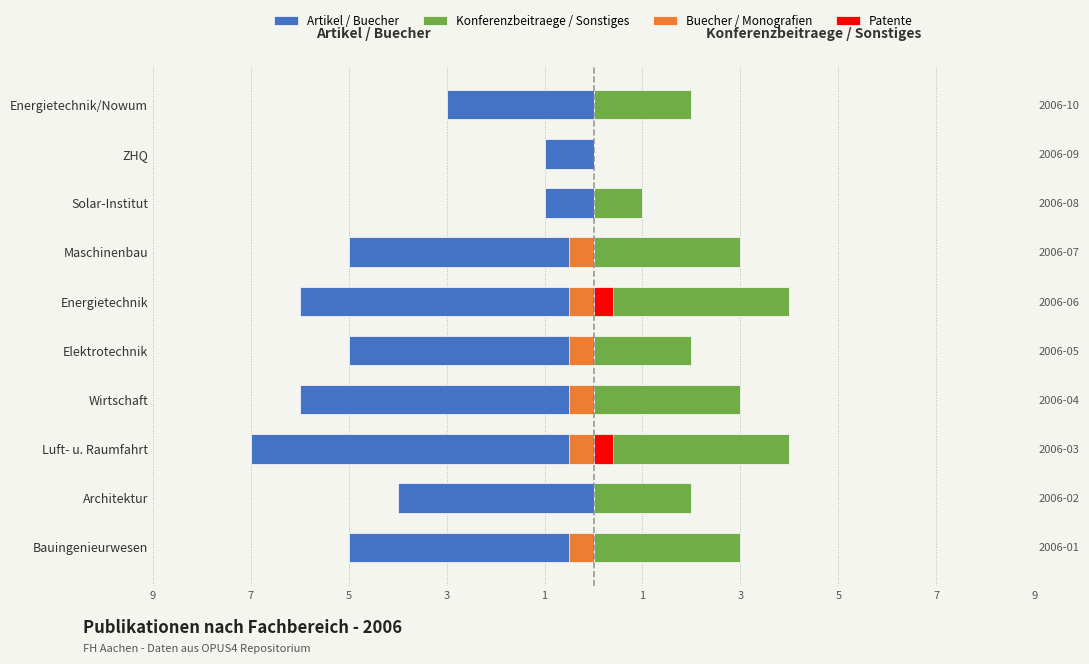

True or false: Buecher / Monografien has a value of -0.8 at Wirtschaft.

False